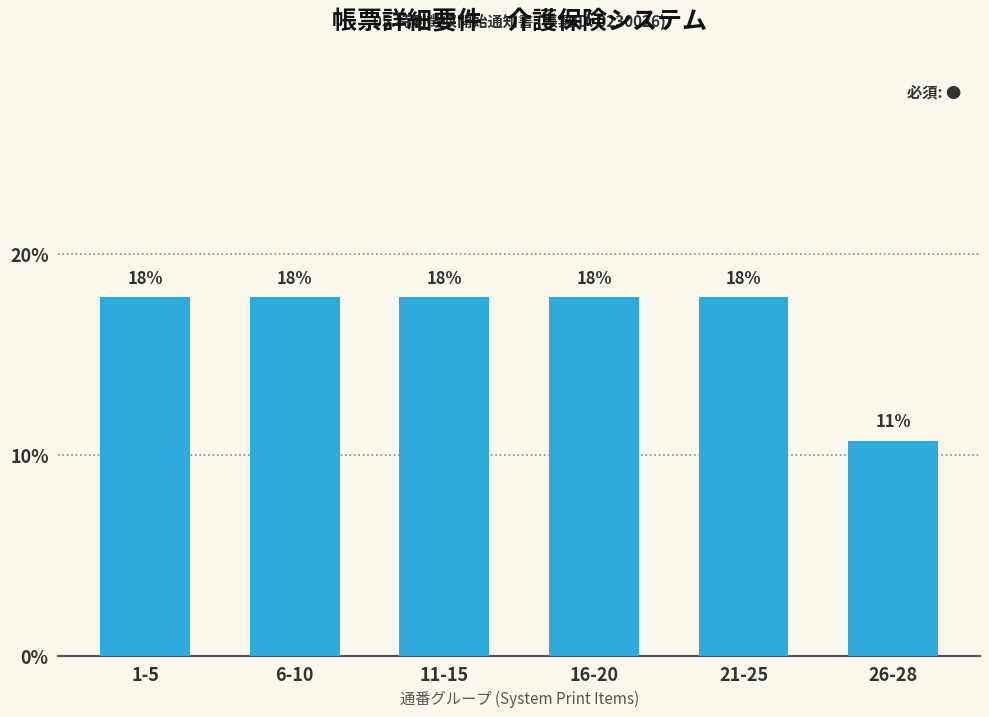

Which has a higher value, 6-10 or 11-15?

6-10